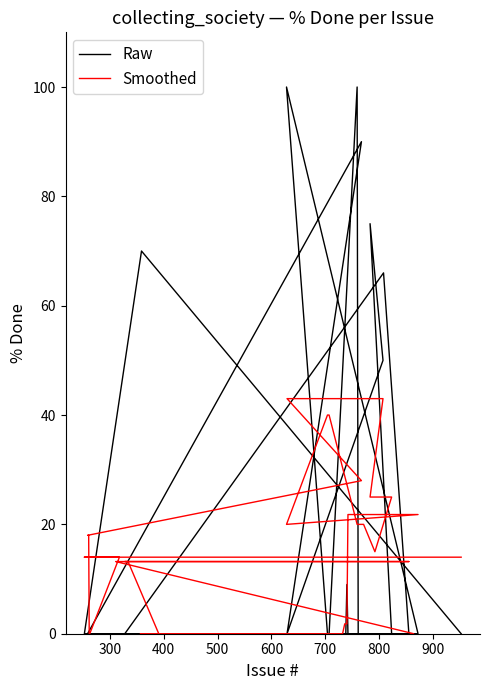

The Smoothed series shows 2.4 at 15. True or false?

False